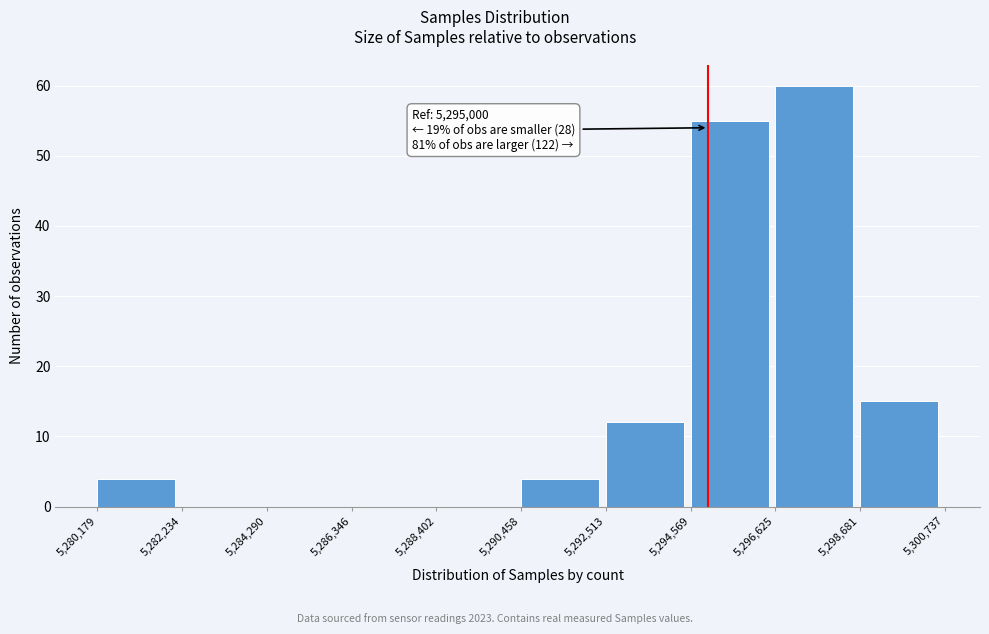

Over which range of the x-axis is the bar tallest?

5,296,625 to 5,298,681